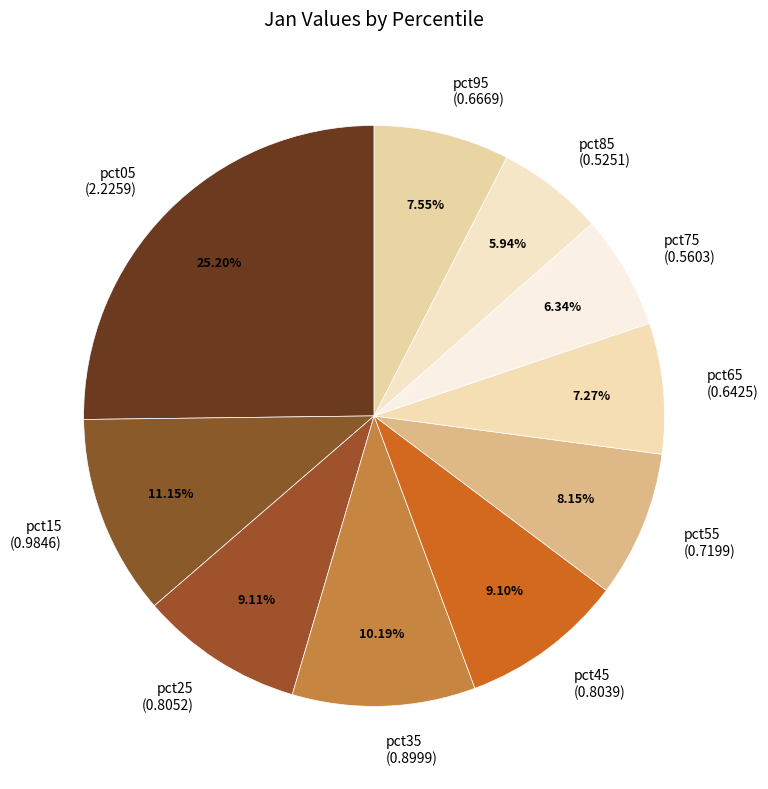

Is pct45 the majority of the pie?

No